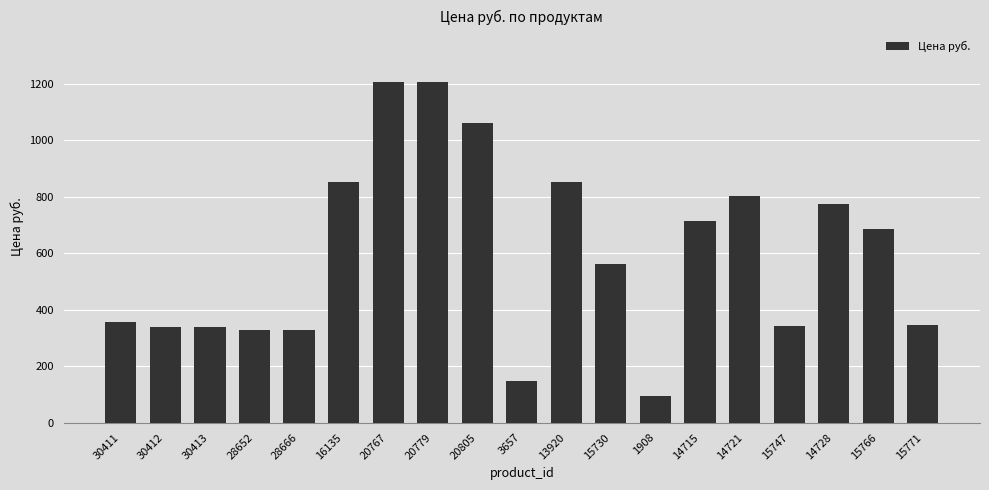

What is the label of the 7th bar from the right?

1908